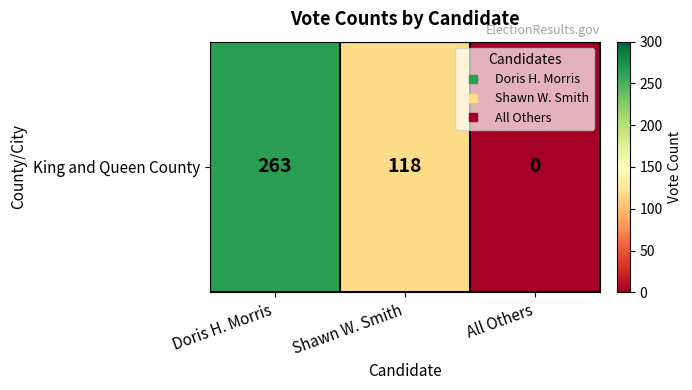

What is the difference between the second highest and minimum values?

118